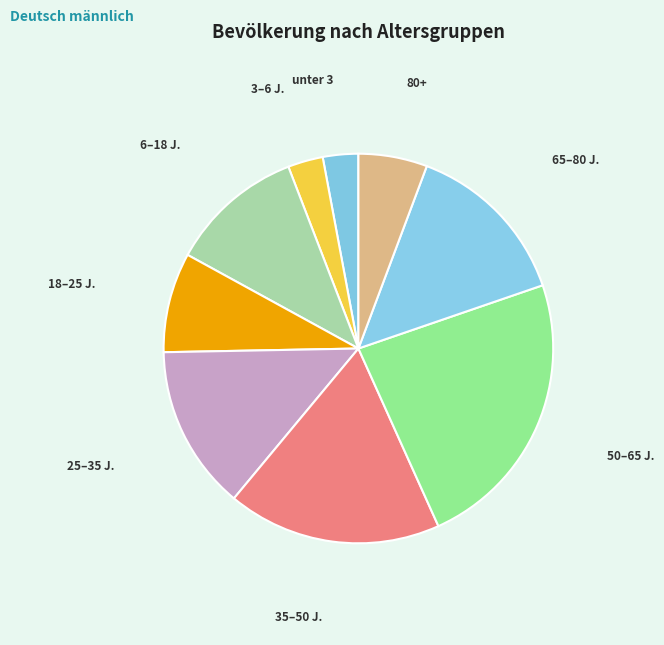

Count the number of slices in the pie.

9